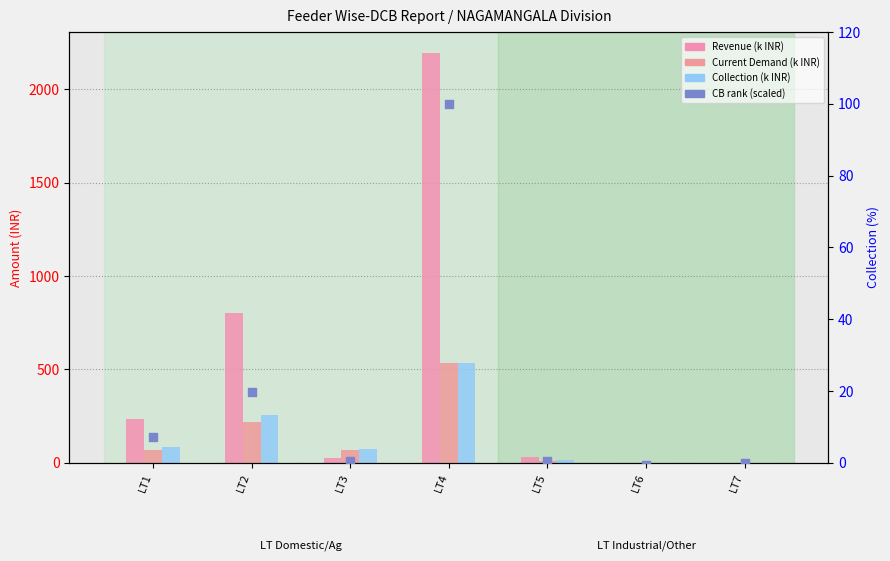

At which category is the sum across all series the highest?

LT4